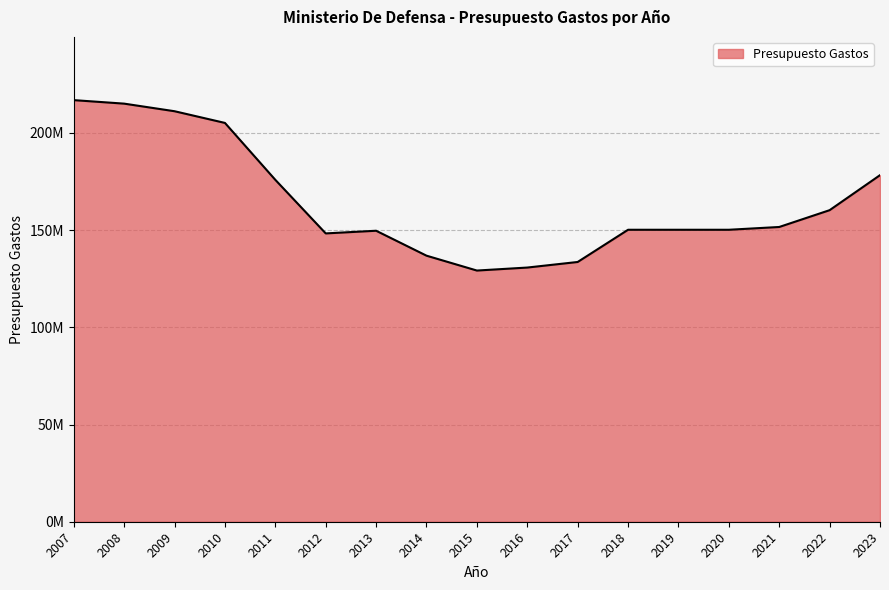

What is the value of the 11th point from the left?

133585960